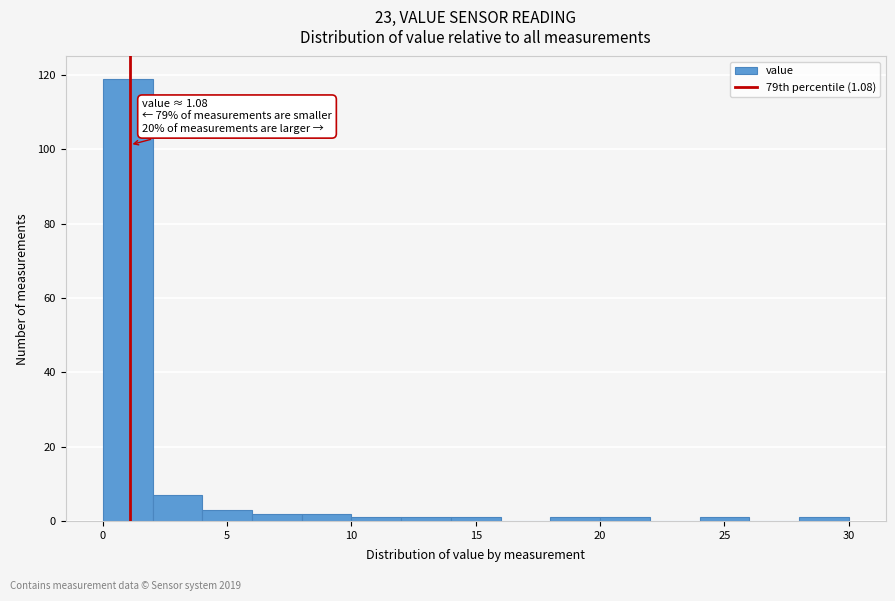

Which range on the x-axis has the tallest bar?

0 to 2